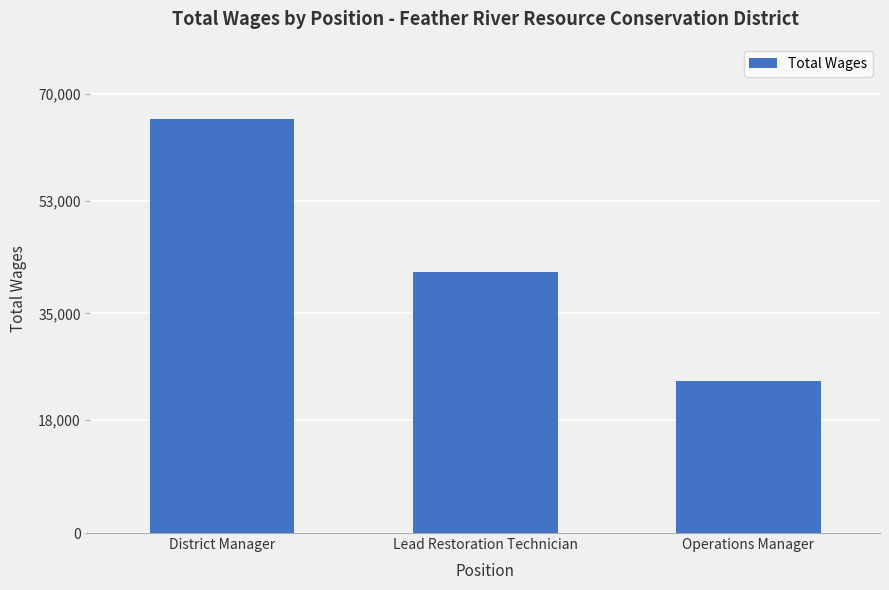

The value at District Manager is 66000. True or false?

True